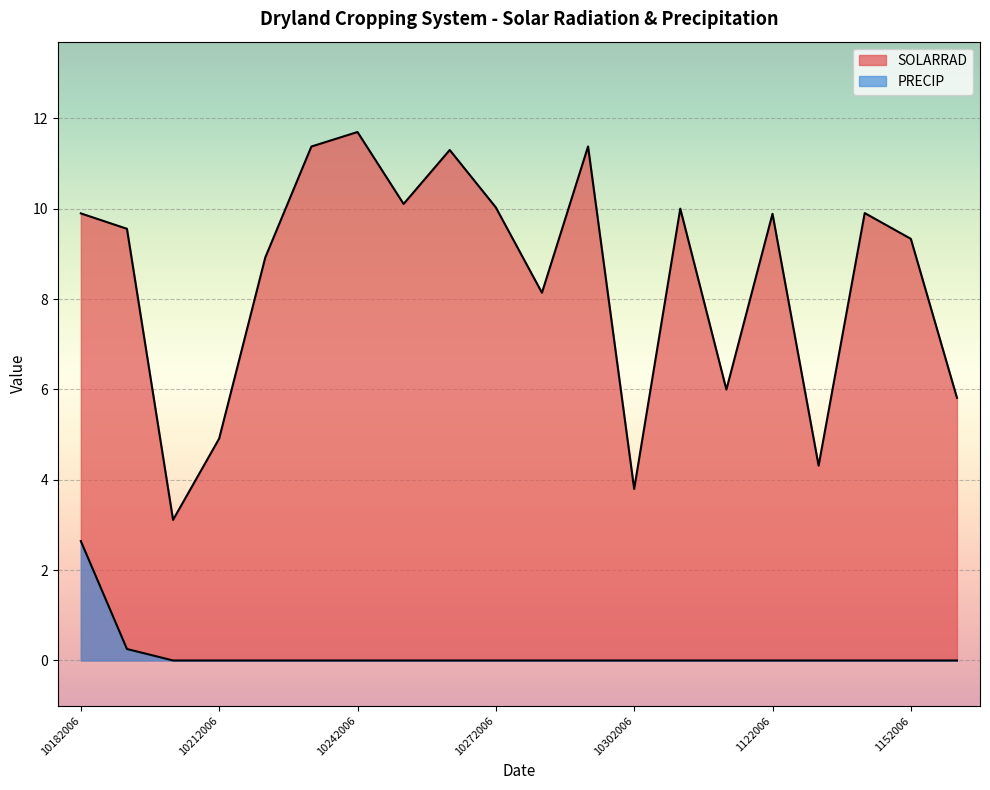

What are all the series names shown in the legend?

SOLARRAD, PRECIP